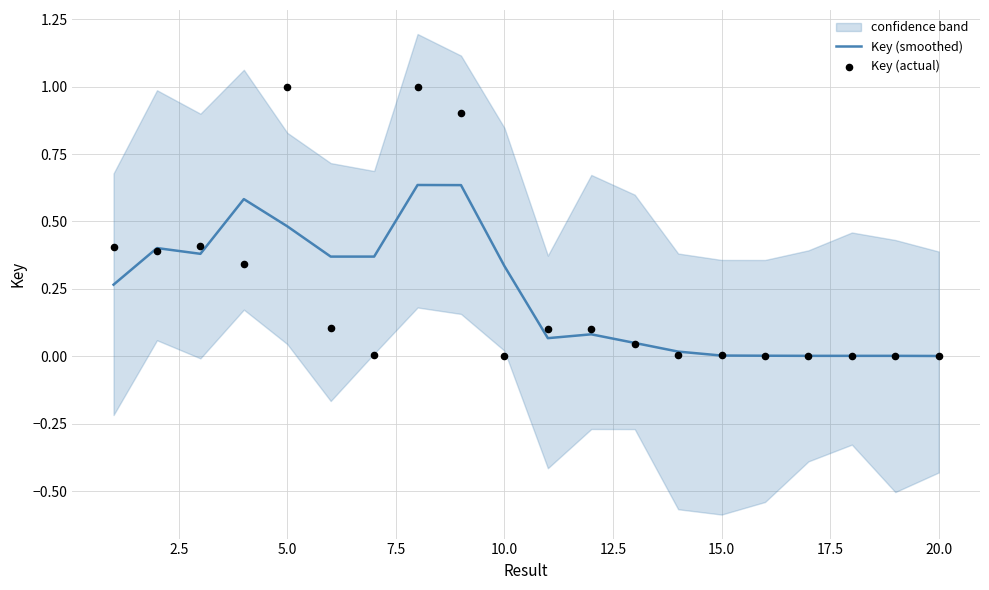

At how many categories does at least one series exceed 0?

20